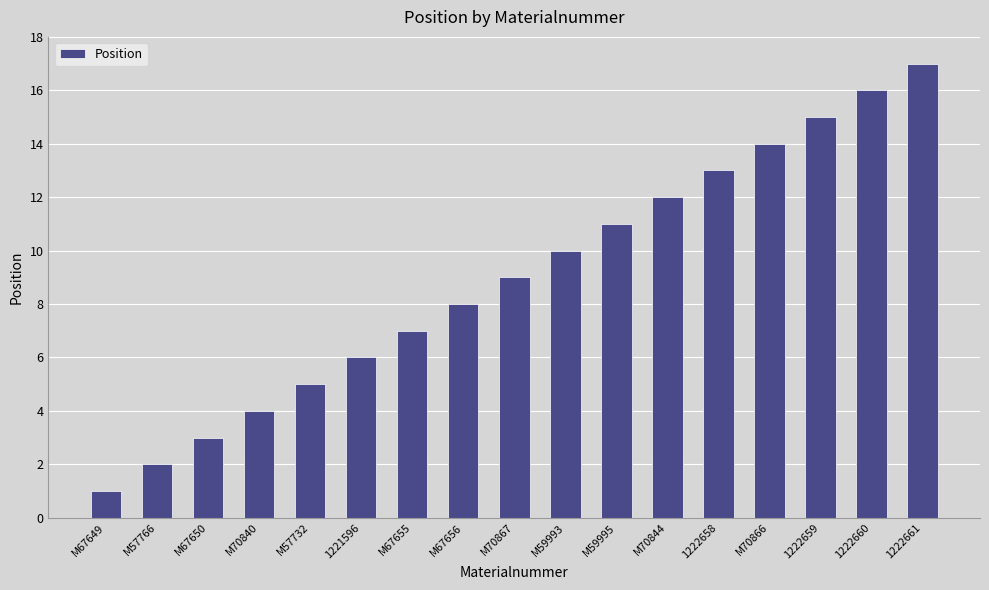

What is the difference between the maximum and minimum values?

16